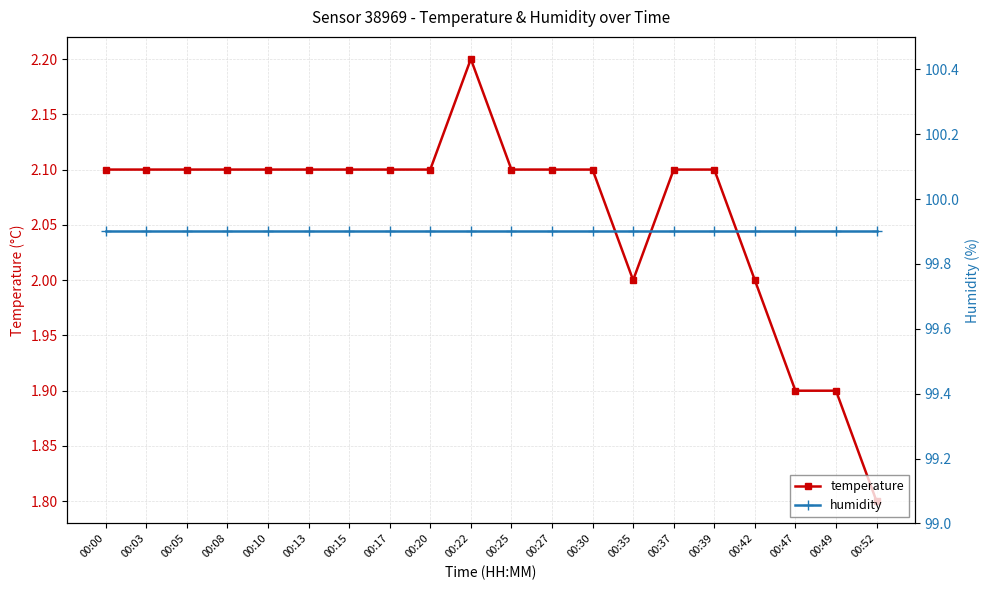

What are all the series names shown in the legend?

temperature, humidity